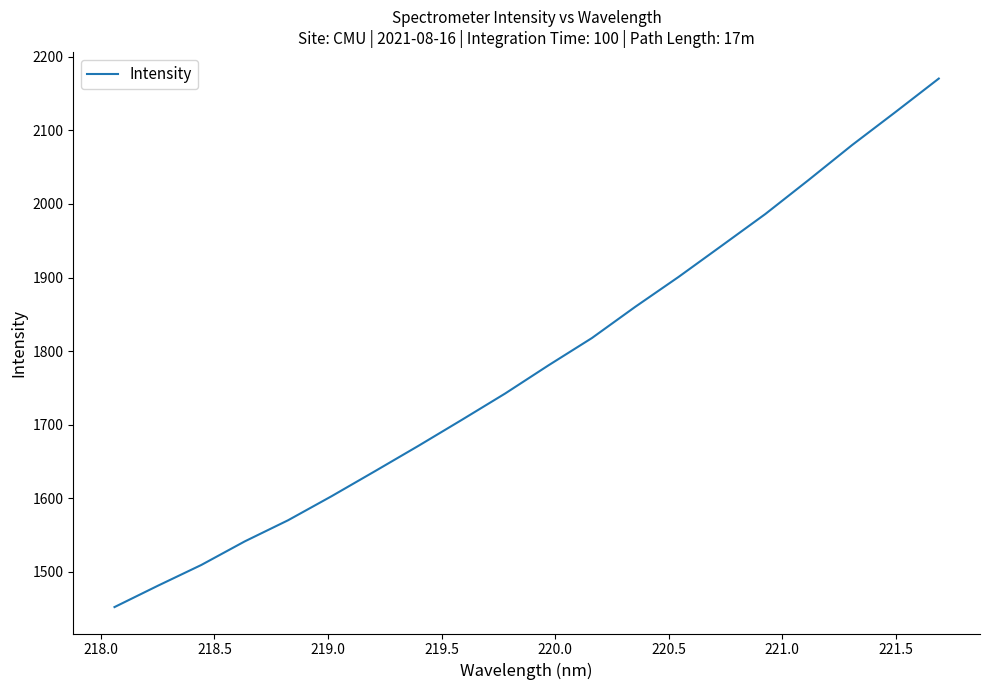

What is the smallest value displayed?

1452.1